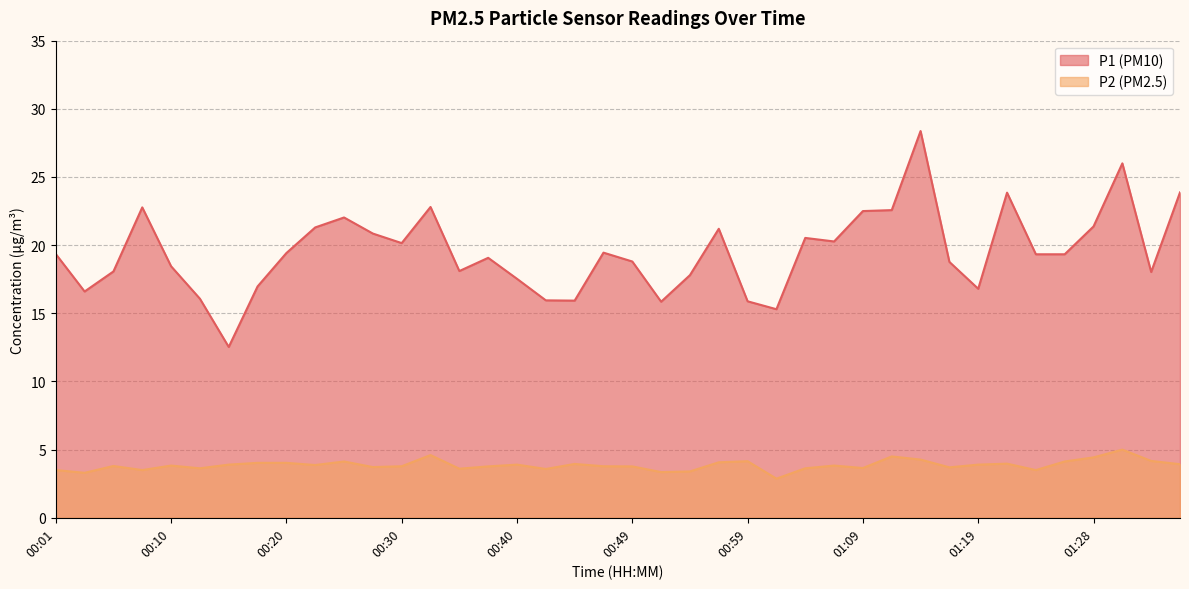

Which has a higher value, 01:36 or 01:33?

01:36